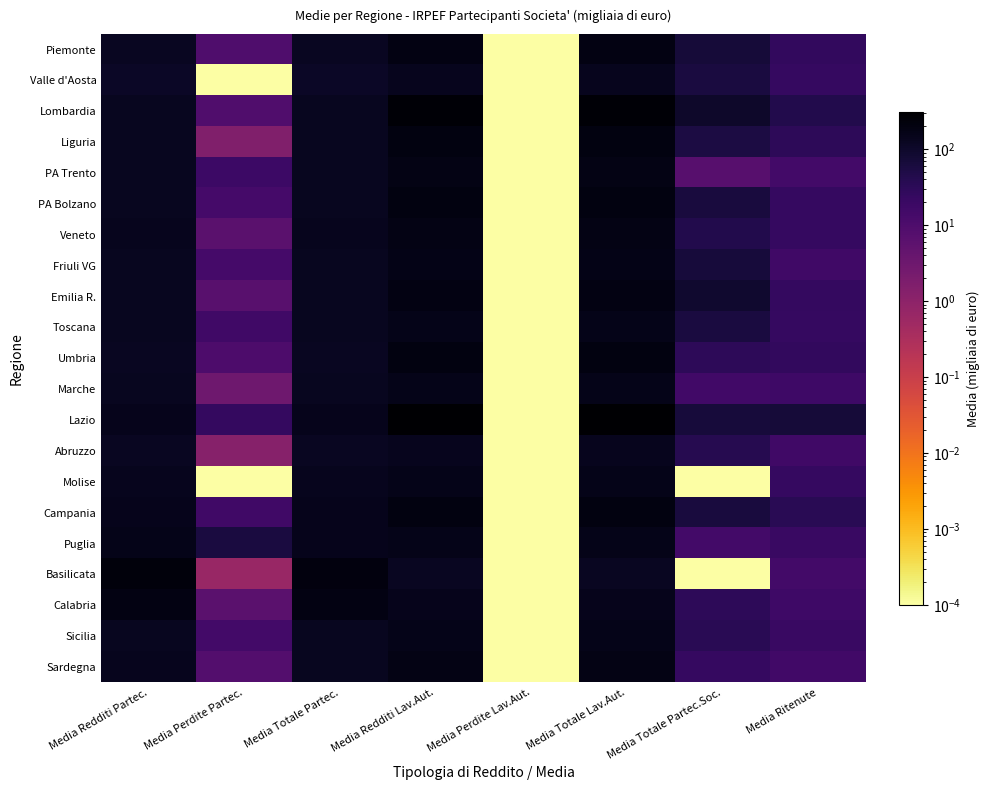

Reading right to left, transcribe all the data shown in this chart.

Piemonte: Media Ritenute=26.0	Media Totale Partec.Soc.=70.0	Media Totale Lav.Aut.=194.2	Media Perdite Lav.Aut.=0.0	Media Redditi Lav.Aut.=194.2	Media Totale Partec.=127.8	Media Perdite Partec.=9.9	Media Redditi Partec.=128.7
Valle d'Aosta: Media Ritenute=23.5	Media Totale Partec.Soc.=58.7	Media Totale Lav.Aut.=145.3	Media Perdite Lav.Aut.=0.0	Media Redditi Lav.Aut.=145.3	Media Totale Partec.=113.6	Media Perdite Partec.=0.0	Media Redditi Partec.=112.7
Lombardia: Media Ritenute=43.9	Media Totale Partec.Soc.=97.2	Media Totale Lav.Aut.=275.3	Media Perdite Lav.Aut.=0.0	Media Redditi Lav.Aut.=275.3	Media Totale Partec.=136.0	Media Perdite Partec.=9.2	Media Redditi Partec.=136.9
Liguria: Media Ritenute=30.3	Media Totale Partec.Soc.=54.7	Media Totale Lav.Aut.=202.5	Media Perdite Lav.Aut.=0.0	Media Redditi Lav.Aut.=202.5	Media Totale Partec.=129.9	Media Perdite Partec.=1.6	Media Redditi Partec.=131.1
PA Trento: Media Ritenute=14.7	Media Totale Partec.Soc.=7.3	Media Totale Lav.Aut.=174.3	Media Perdite Lav.Aut.=0.0	Media Redditi Lav.Aut.=174.3	Media Totale Partec.=130.3	Media Perdite Partec.=17.9	Media Redditi Partec.=130.7
PA Bolzano: Media Ritenute=23.2	Media Totale Partec.Soc.=63.1	Media Totale Lav.Aut.=196.9	Media Perdite Lav.Aut.=0.0	Media Redditi Lav.Aut.=196.9	Media Totale Partec.=130.3	Media Perdite Partec.=13.7	Media Redditi Partec.=132.9
Veneto: Media Ritenute=23.5	Media Totale Partec.Soc.=45.1	Media Totale Lav.Aut.=184.2	Media Perdite Lav.Aut.=0.0	Media Redditi Lav.Aut.=184.2	Media Totale Partec.=142.2	Media Perdite Partec.=6.6	Media Redditi Partec.=144.0
Friuli VG: Media Ritenute=16.1	Media Totale Partec.Soc.=67.6	Media Totale Lav.Aut.=164.3	Media Perdite Lav.Aut.=0.0	Media Redditi Lav.Aut.=164.3	Media Totale Partec.=130.9	Media Perdite Partec.=13.7	Media Redditi Partec.=130.8
Emilia R.: Media Ritenute=24.0	Media Totale Partec.Soc.=88.2	Media Totale Lav.Aut.=185.2	Media Perdite Lav.Aut.=0.0	Media Redditi Lav.Aut.=185.2	Media Totale Partec.=130.2	Media Perdite Partec.=6.8	Media Redditi Partec.=130.3
Toscana: Media Ritenute=23.6	Media Totale Partec.Soc.=59.8	Media Totale Lav.Aut.=160.4	Media Perdite Lav.Aut.=0.0	Media Redditi Lav.Aut.=160.4	Media Totale Partec.=130.0	Media Perdite Partec.=16.3	Media Redditi Partec.=130.8
Umbria: Media Ritenute=26.4	Media Totale Partec.Soc.=30.3	Media Totale Lav.Aut.=198.3	Media Perdite Lav.Aut.=0.0	Media Redditi Lav.Aut.=198.3	Media Totale Partec.=129.1	Media Perdite Partec.=10.3	Media Redditi Partec.=129.8
Marche: Media Ritenute=17.2	Media Totale Partec.Soc.=15.1	Media Totale Lav.Aut.=161.5	Media Perdite Lav.Aut.=0.0	Media Redditi Lav.Aut.=161.5	Media Totale Partec.=134.9	Media Perdite Partec.=3.0	Media Redditi Partec.=134.8
Lazio: Media Ritenute=69.1	Media Totale Partec.Soc.=65.9	Media Totale Lav.Aut.=311.7	Media Perdite Lav.Aut.=0.0	Media Redditi Lav.Aut.=311.7	Media Totale Partec.=149.1	Media Perdite Partec.=24.1	Media Redditi Partec.=151.3
Abruzzo: Media Ritenute=16.8	Media Totale Partec.Soc.=40.1	Media Totale Lav.Aut.=144.6	Media Perdite Lav.Aut.=0.0	Media Redditi Lav.Aut.=144.6	Media Totale Partec.=127.0	Media Perdite Partec.=1.3	Media Redditi Partec.=126.8
Molise: Media Ritenute=22.9	Media Totale Partec.Soc.=0.0	Media Totale Lav.Aut.=154.8	Media Perdite Lav.Aut.=0.0	Media Redditi Lav.Aut.=154.8	Media Totale Partec.=138.3	Media Perdite Partec.=0.0	Media Redditi Partec.=138.3
Campania: Media Ritenute=34.1	Media Totale Partec.Soc.=62.9	Media Totale Lav.Aut.=195.9	Media Perdite Lav.Aut.=0.0	Media Redditi Lav.Aut.=195.9	Media Totale Partec.=147.5	Media Perdite Partec.=16.1	Media Redditi Partec.=148.8
Puglia: Media Ritenute=20.1	Media Totale Partec.Soc.=14.3	Media Totale Lav.Aut.=160.8	Media Perdite Lav.Aut.=0.0	Media Redditi Lav.Aut.=160.8	Media Totale Partec.=151.4	Media Perdite Partec.=58.4	Media Redditi Partec.=155.1
Basilicata: Media Ritenute=14.5	Media Totale Partec.Soc.=0.0	Media Totale Lav.Aut.=125.5	Media Perdite Lav.Aut.=0.0	Media Redditi Lav.Aut.=125.5	Media Totale Partec.=219.3	Media Perdite Partec.=0.7	Media Redditi Partec.=220.6
Calabria: Media Ritenute=17.8	Media Totale Partec.Soc.=31.3	Media Totale Lav.Aut.=150.0	Media Perdite Lav.Aut.=0.0	Media Redditi Lav.Aut.=150.0	Media Totale Partec.=185.8	Media Perdite Partec.=6.3	Media Redditi Partec.=186.6
Sicilia: Media Ritenute=20.8	Media Totale Partec.Soc.=34.4	Media Totale Lav.Aut.=163.3	Media Perdite Lav.Aut.=0.0	Media Redditi Lav.Aut.=163.3	Media Totale Partec.=133.7	Media Perdite Partec.=14.7	Media Redditi Partec.=134.6
Sardegna: Media Ritenute=15.0	Media Totale Partec.Soc.=23.2	Media Totale Lav.Aut.=176.2	Media Perdite Lav.Aut.=0.0	Media Redditi Lav.Aut.=176.2	Media Totale Partec.=137.3	Media Perdite Partec.=8.1	Media Redditi Partec.=138.0